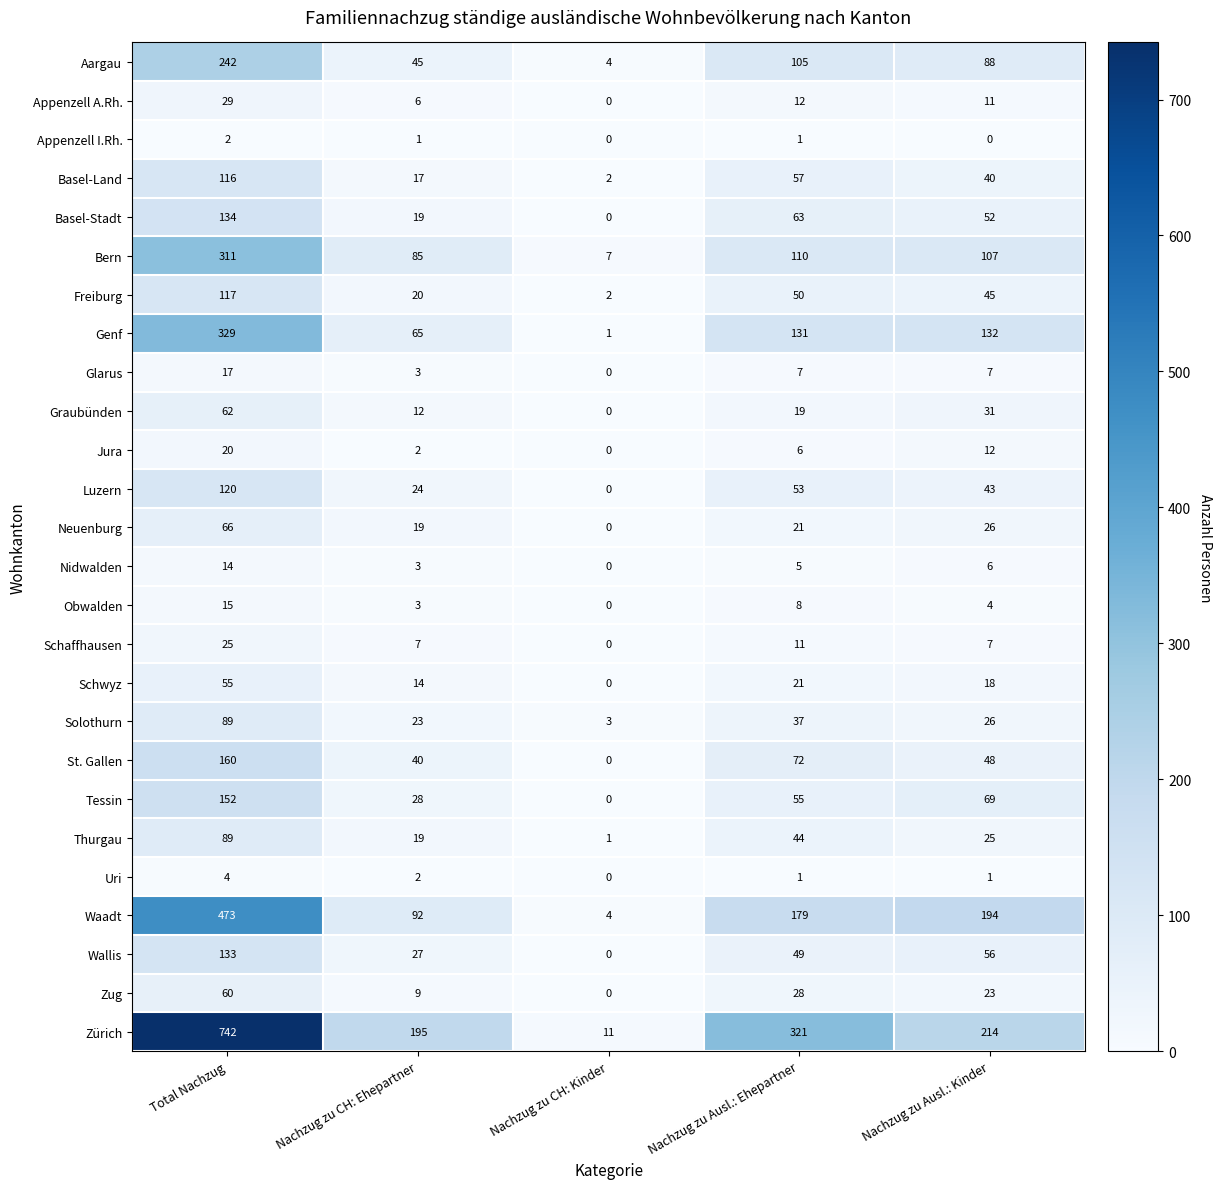

What is the spread (max minus min) of values at Total Nachzug?

740